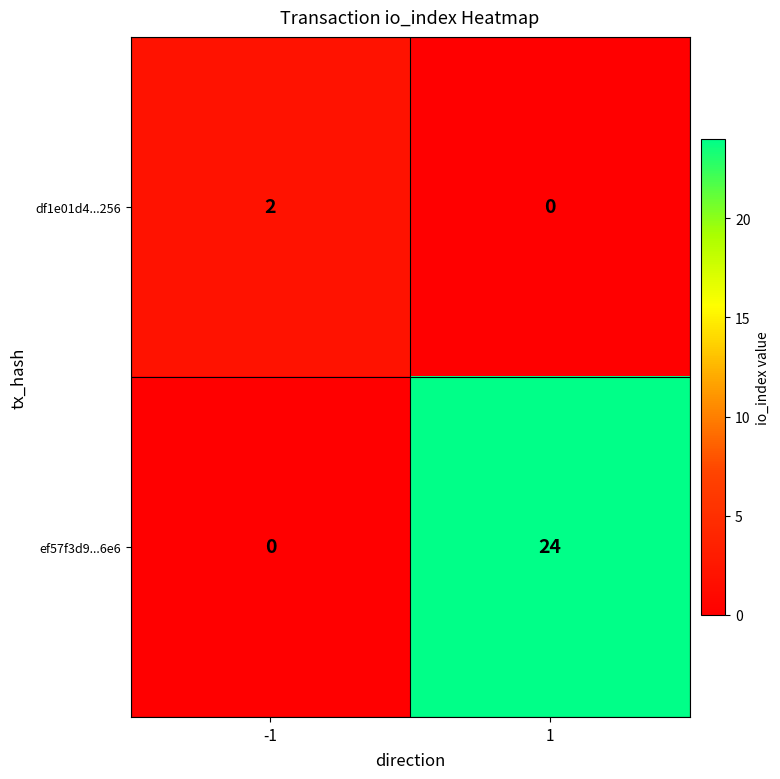

What is the difference between the maximum and minimum values in the ef57f3d9...6e6 series?

24